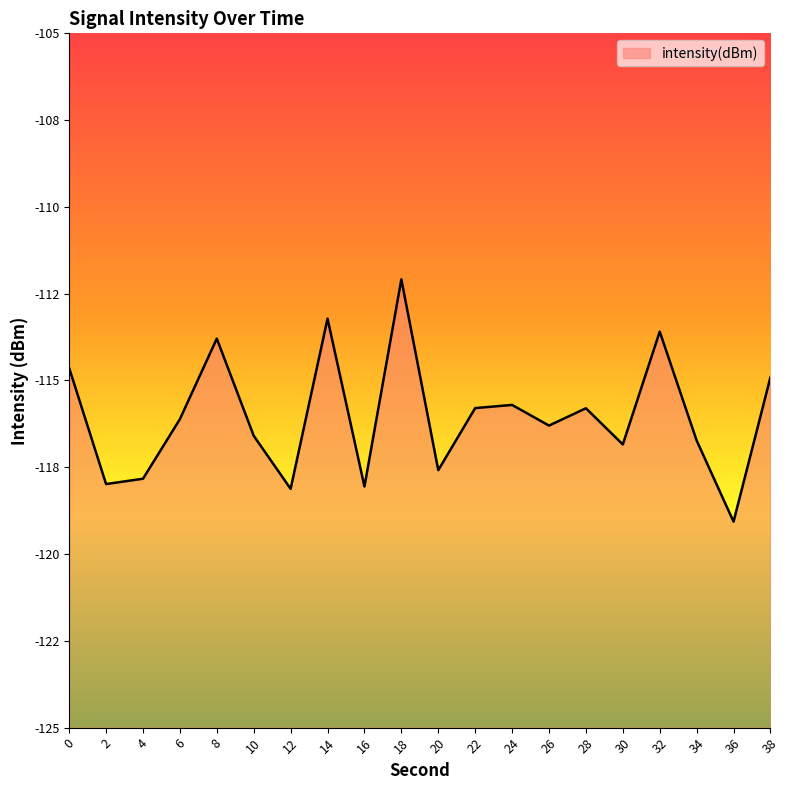

Which category has the highest value across all series?

18